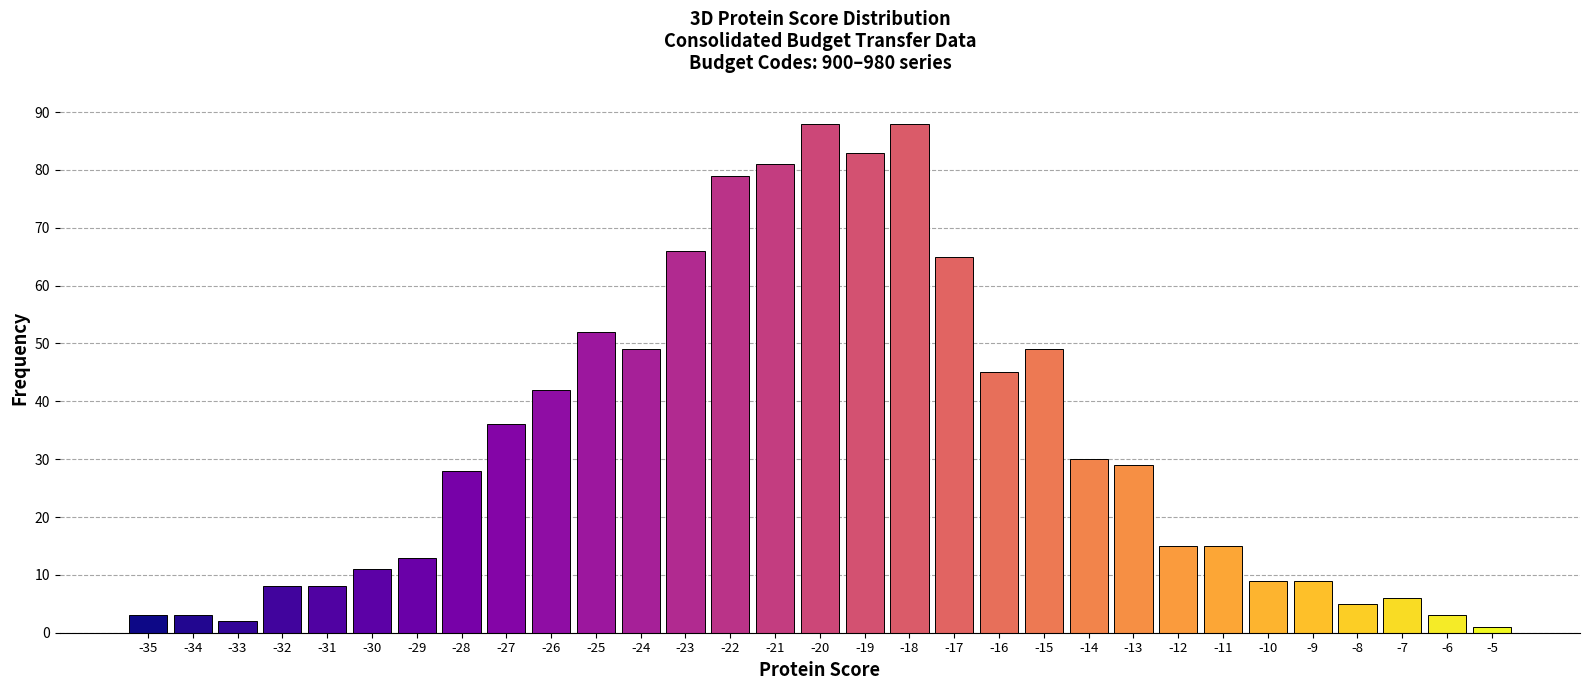

What is the greatest value displayed?

88